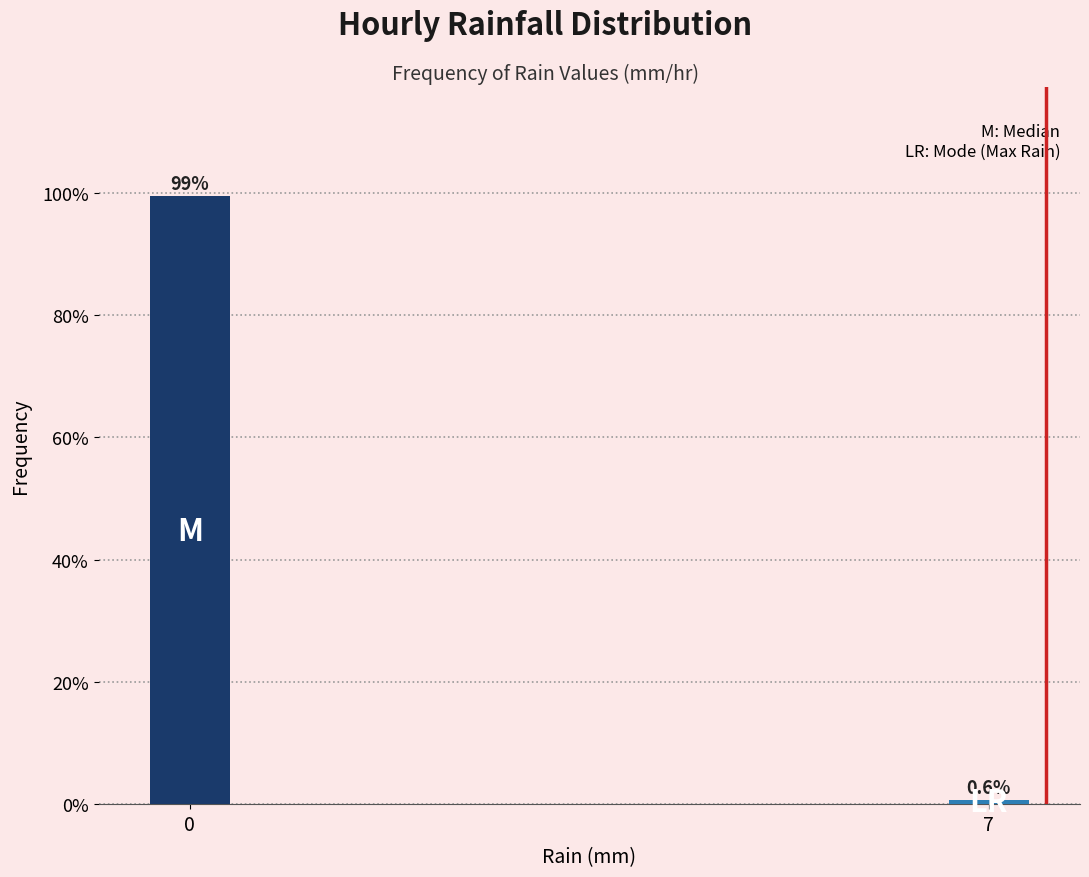

Reading left to right, list all the values displayed in this chart.

99.4	0.6